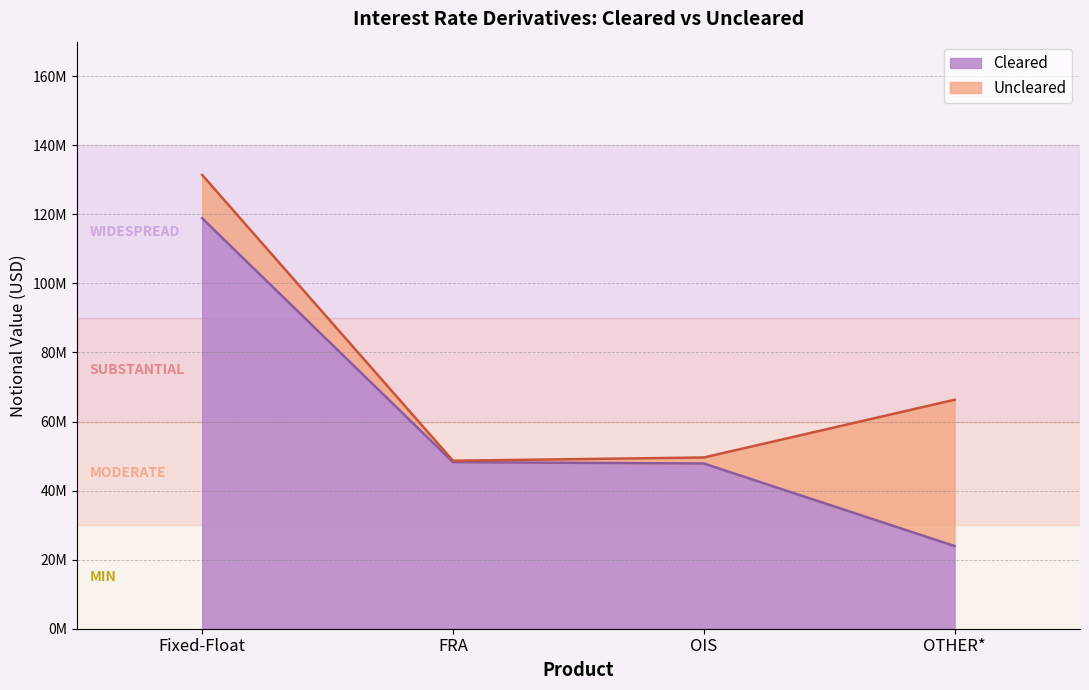

Is it true that the value at FRA is 48234337?

True